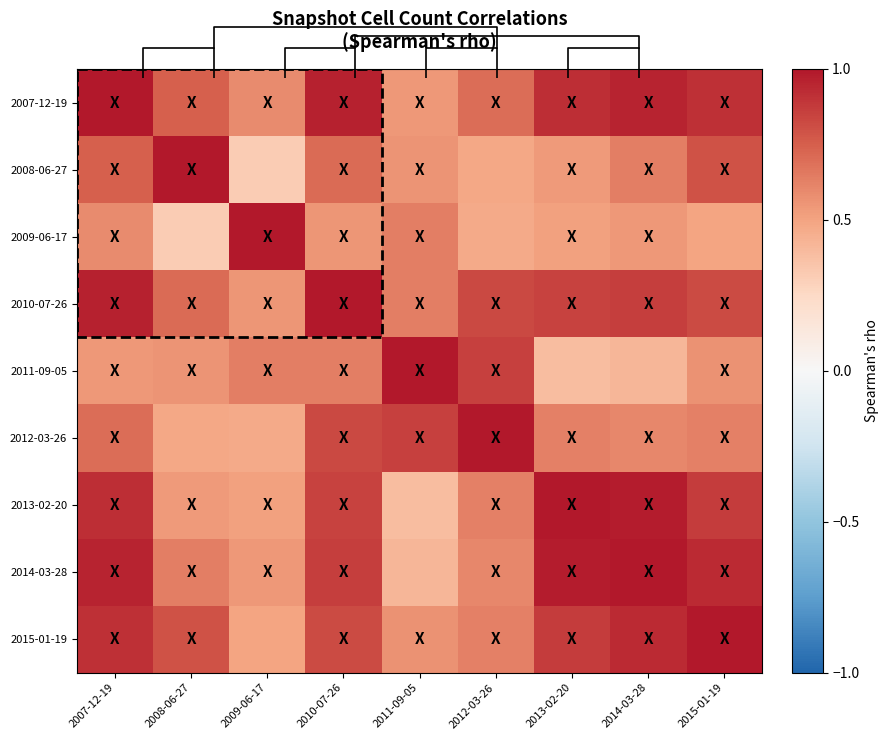

What is the sum of the 2010-07-26 values at 2007-12-19 and 2011-09-05?

1.6